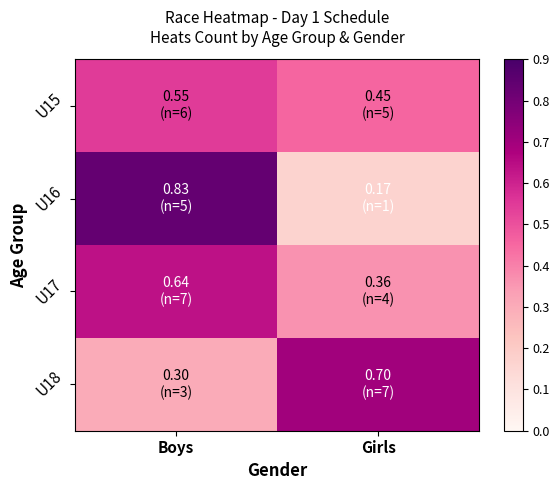

Between Girls and Boys, which is larger?

Boys